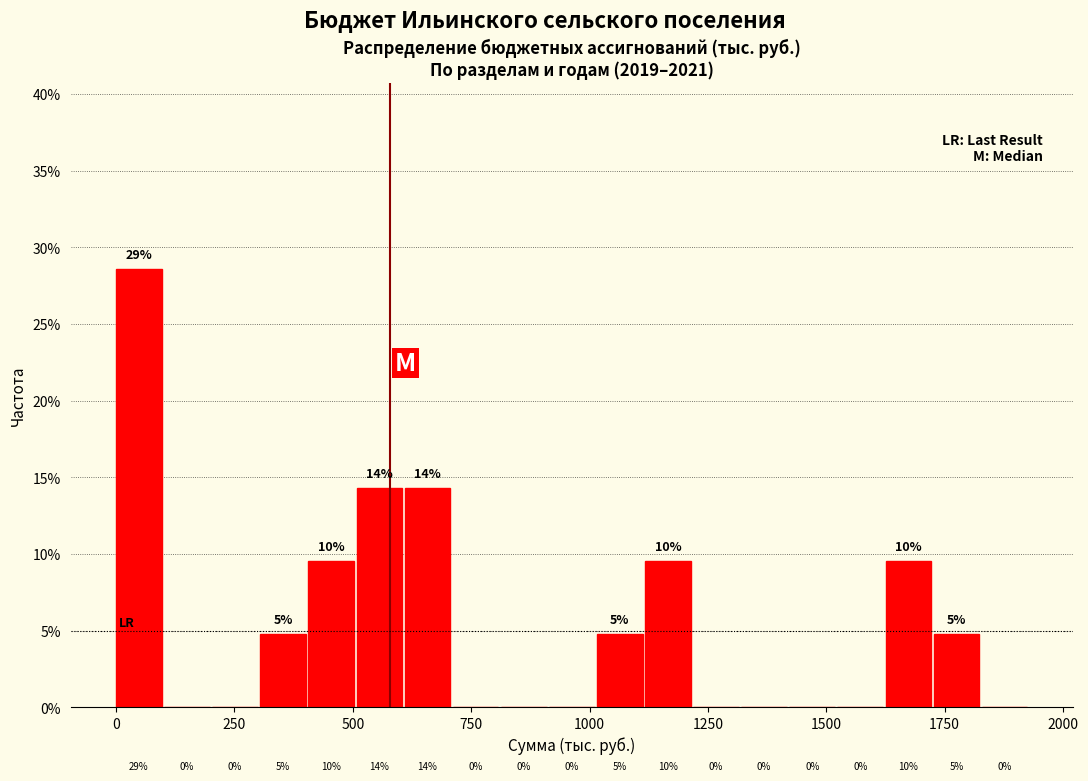

Read against the x-axis, roughly where is the centre of the tallest bar?

50